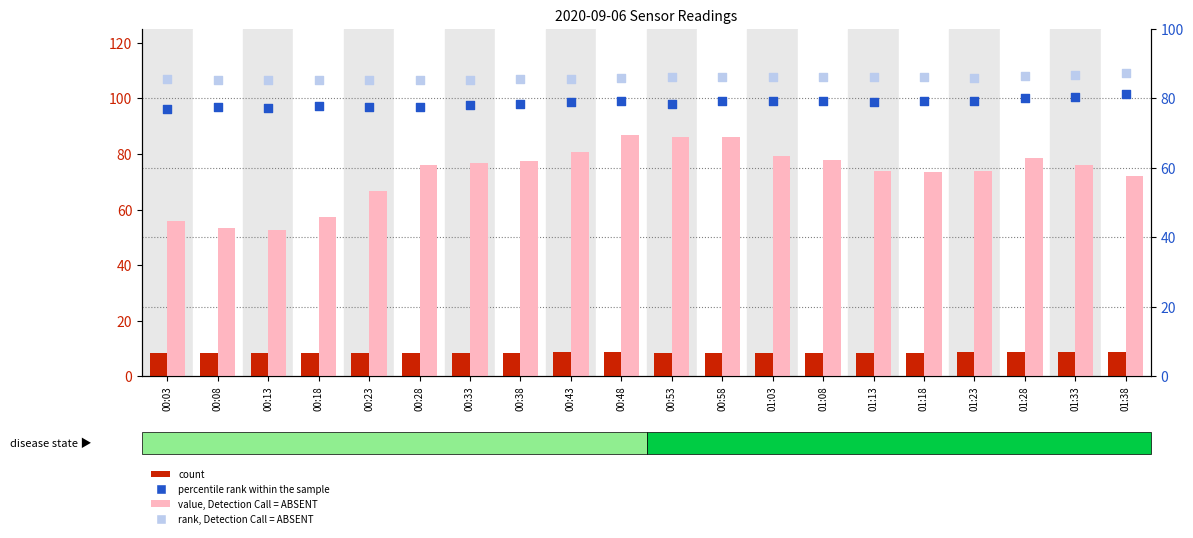

Which series contains the highest Y value?

rank, Detection Call = ABSENT